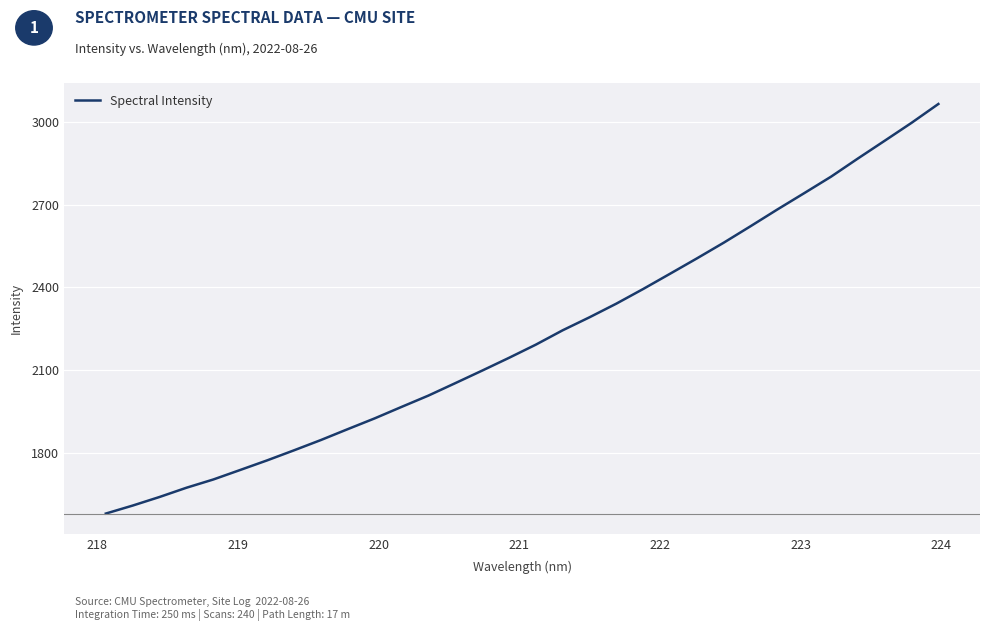

True or false: there are more than 1 points higher than both neighbors.

False